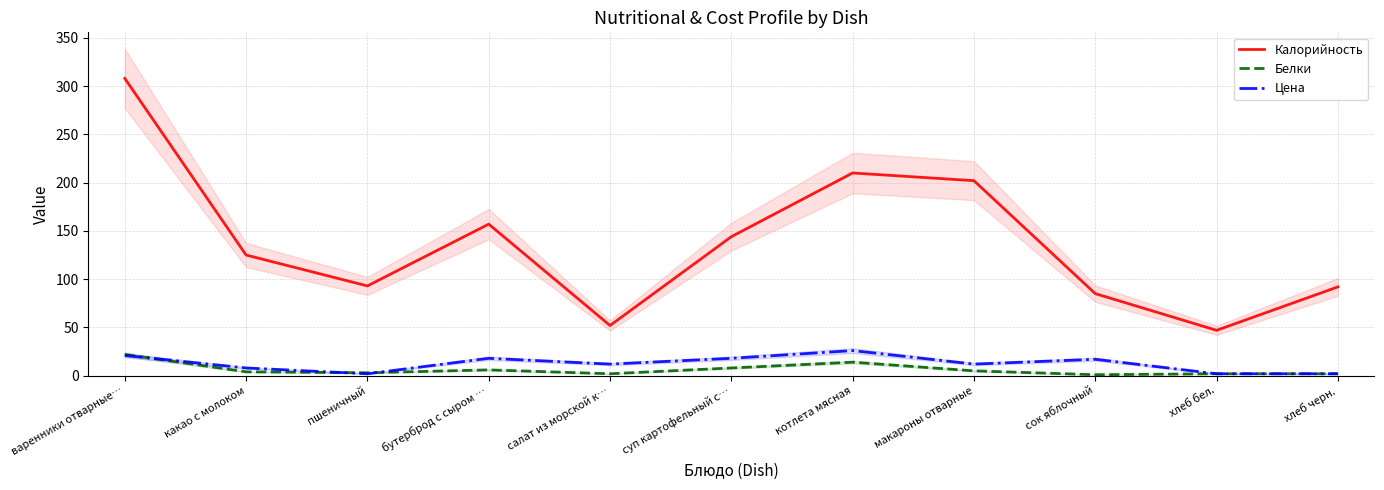

Is it true that Калорийность equals 92 at салат из морской к…?

False